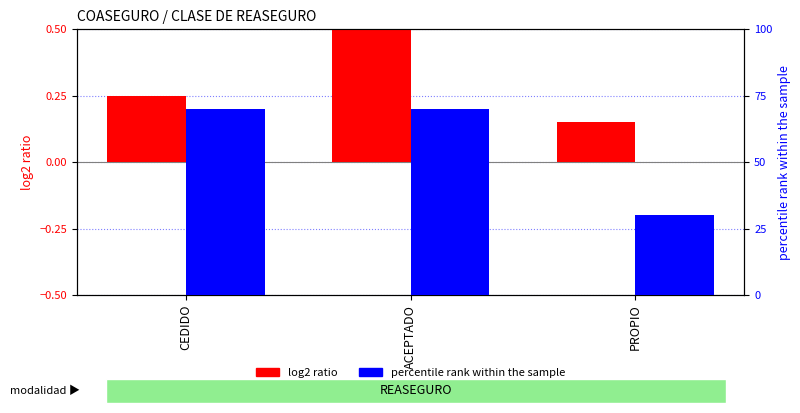

How many bars are there in total?

6